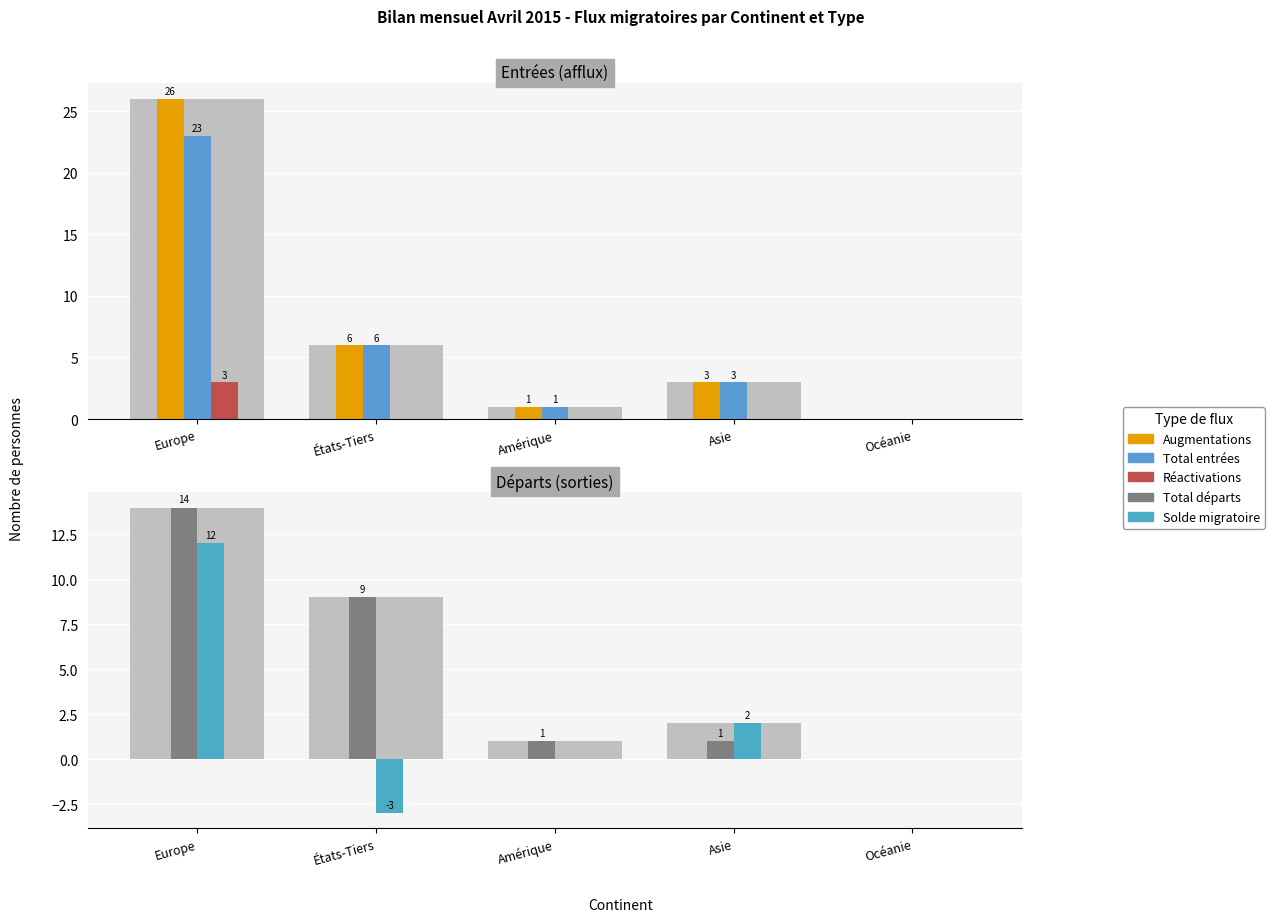

True or false: Augmentations has a value of 6 at États-Tiers.

True